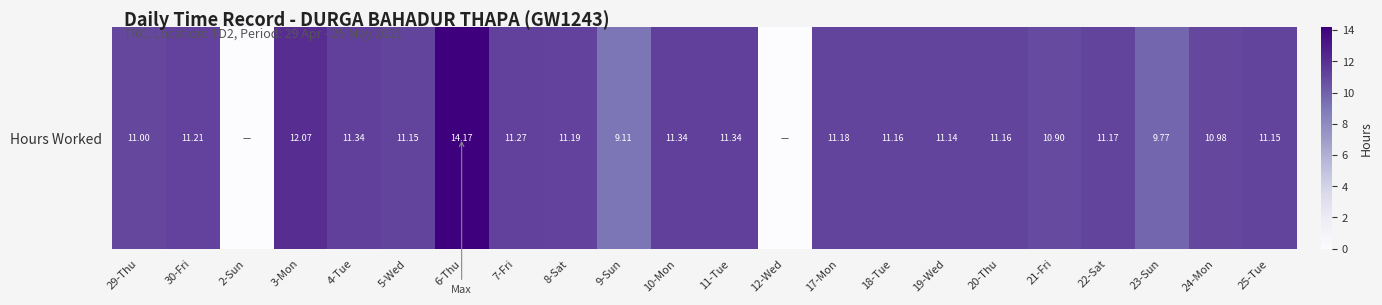

Reading left to right, extract all data points from this chart.

29-Thu=11.0	30-Fri=11.2	2-Sun=0.0	3-Mon=12.1	4-Tue=11.3	5-Wed=11.2	6-Thu=14.2	7-Fri=11.3	8-Sat=11.2	9-Sun=9.1	10-Mon=11.3	11-Tue=11.3	12-Wed=0.0	17-Mon=11.2	18-Tue=11.2	19-Wed=11.1	20-Thu=11.2	21-Fri=10.9	22-Sat=11.2	23-Sun=9.8	24-Mon=11.0	25-Tue=11.2